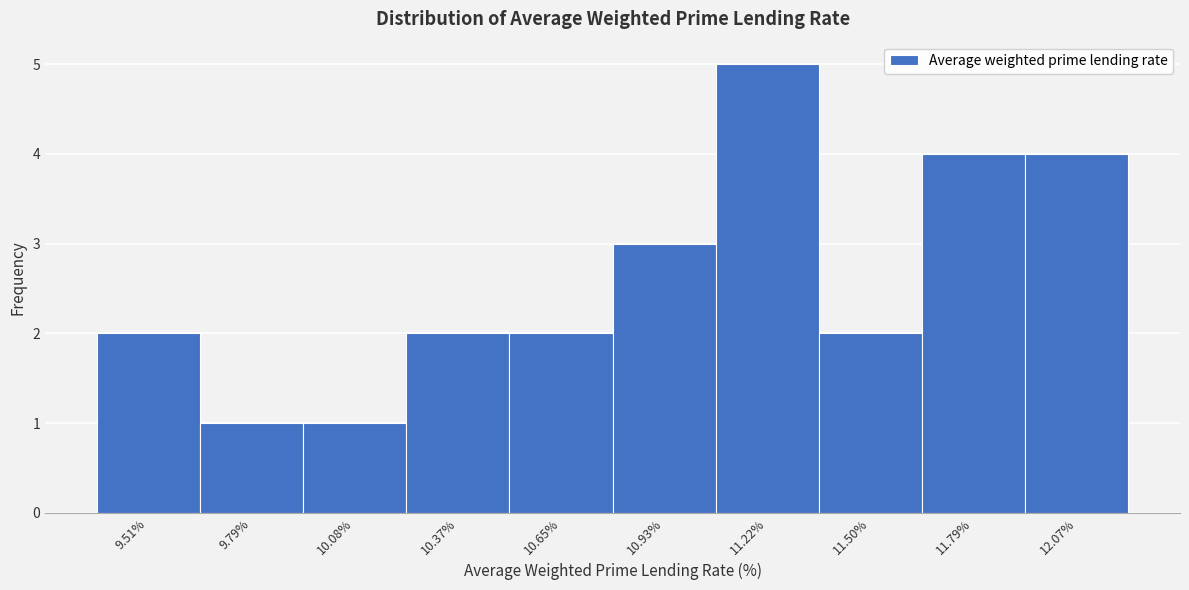

Reading left to right, what are all the values shown in this chart?

9.51%=2	9.79%=1	10.08%=1	10.37%=2	10.65%=2	10.93%=3	11.22%=5	11.50%=2	11.79%=4	12.07%=4